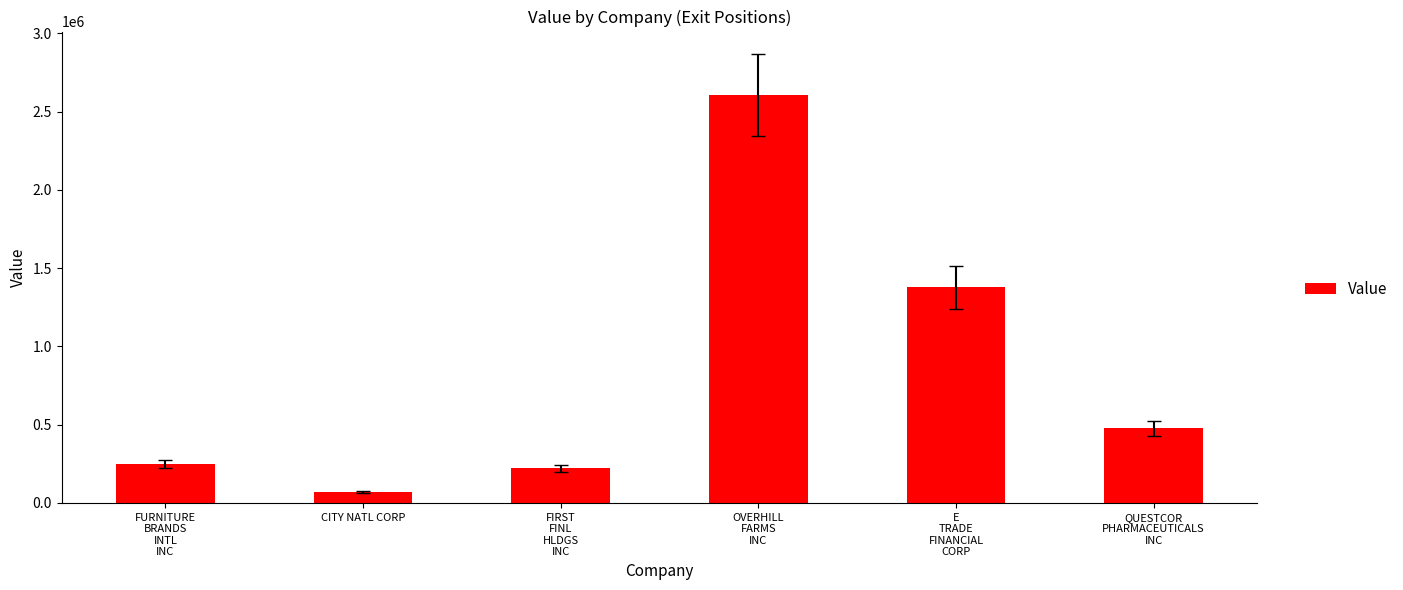

Reading left to right, extract all data points from this chart.

FURNITURE
BRANDS
INTL
INC=248869	CITY NATL CORP=68220	FIRST
FINL
HLDGS
INC=222029	OVERHILL
FARMS
INC=2606752	E
TRADE
FINANCIAL
CORP=1377335	QUESTCOR
PHARMACEUTICALS
INC=475700